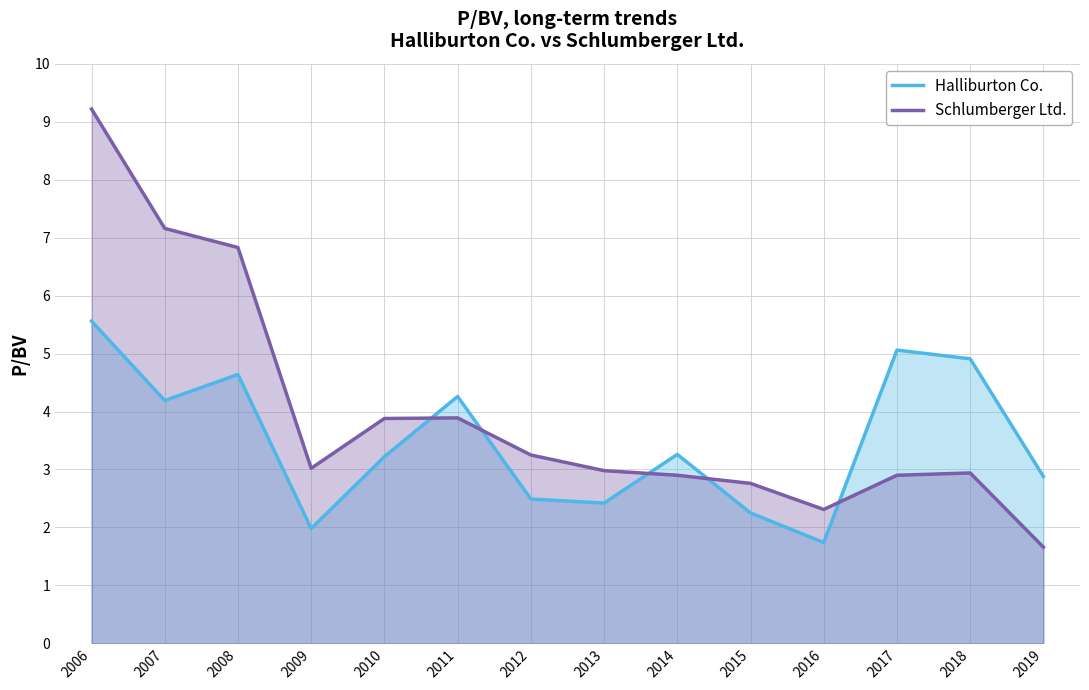

The value of Halliburton Co. at 2013 is 1.6. True or false?

False